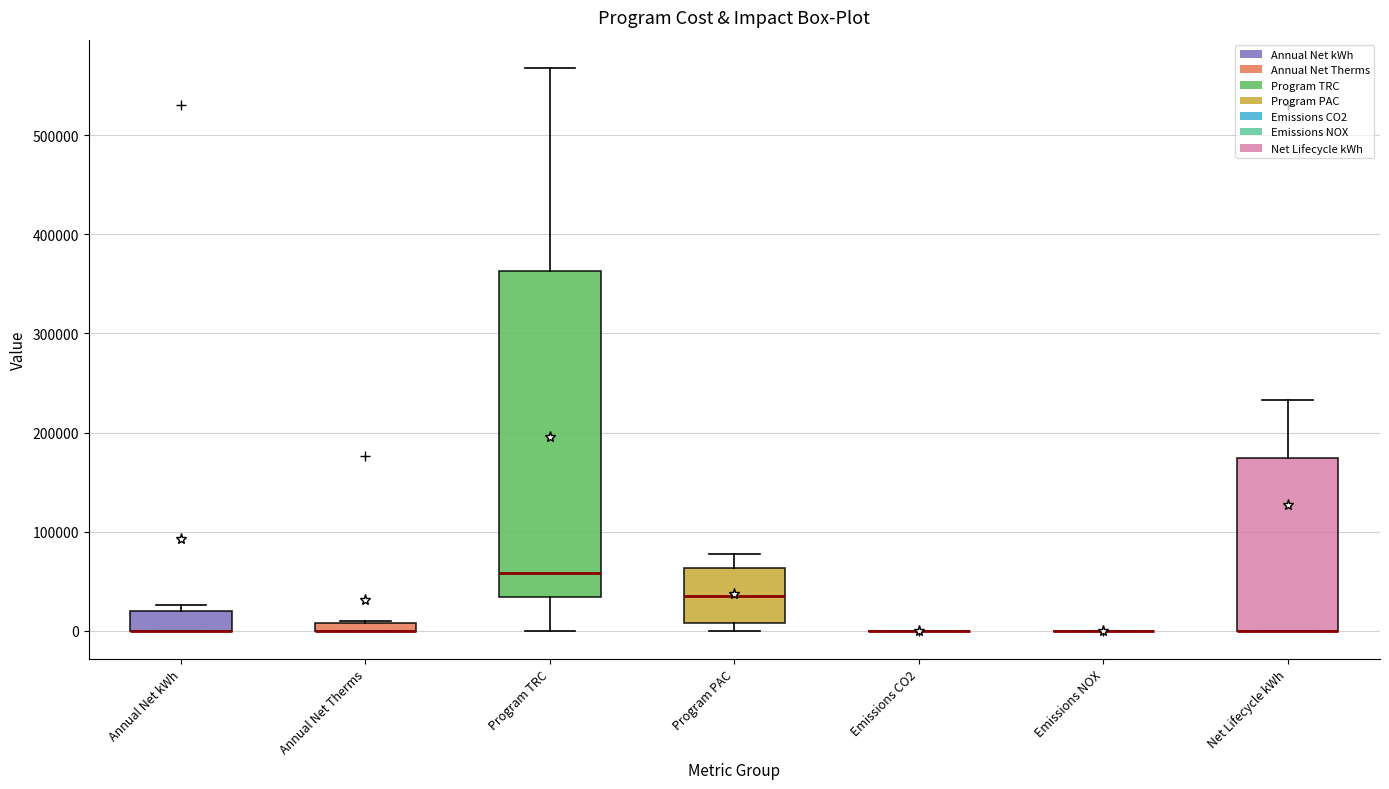

Comparing the boxes themselves (not the whiskers), which one is the tallest?

Program TRC